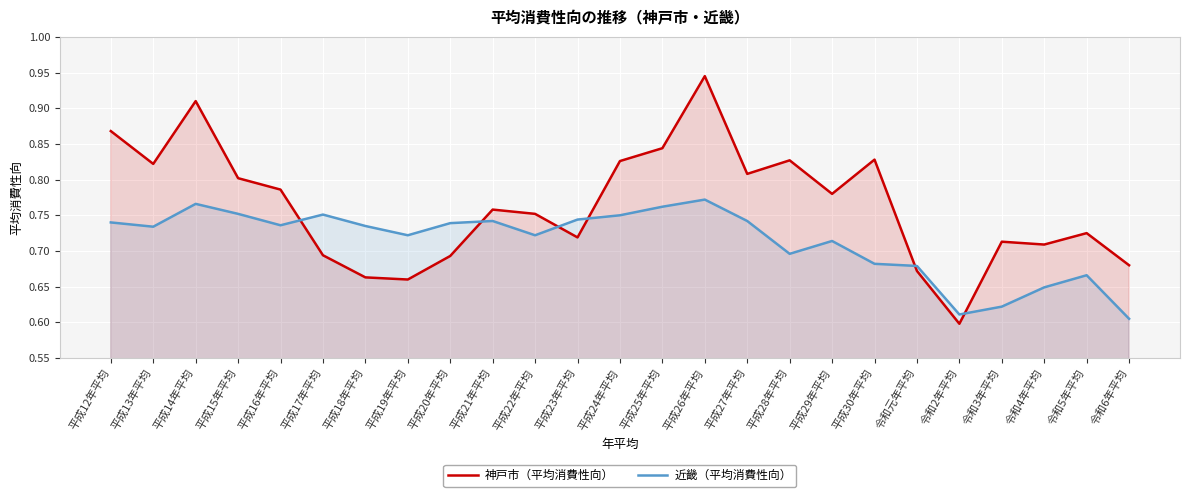

What is the sum of the 神戸市（平均消費性向） values at 平成22年平均 and 平成28年平均?

1.6